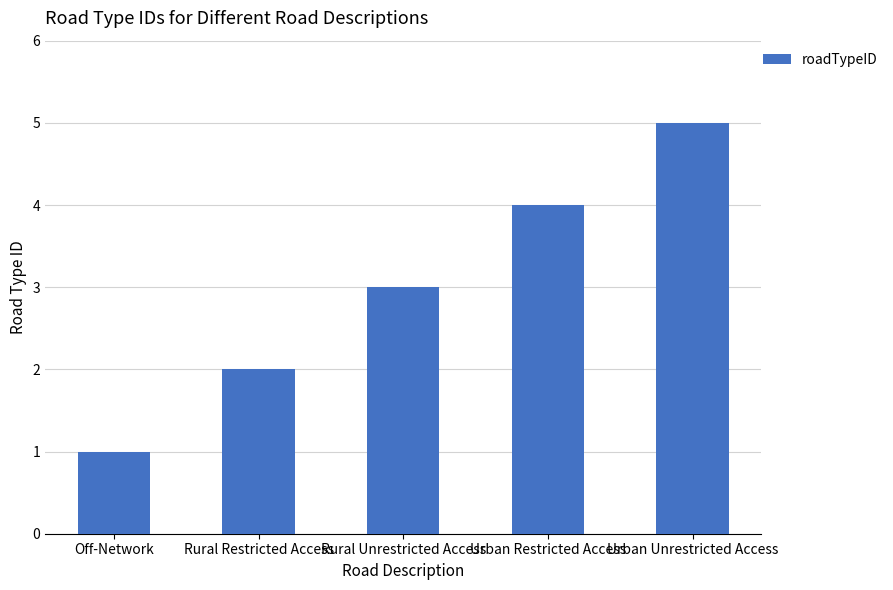

What is the difference between the values at Urban Unrestricted Access and Off-Network?

4